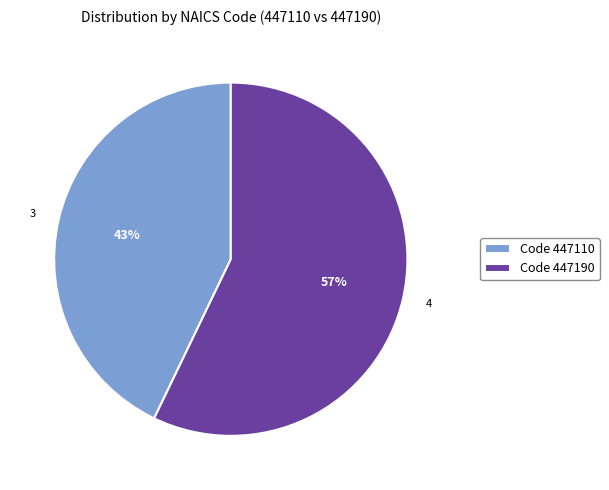

What is the majority slice?

Code 447190